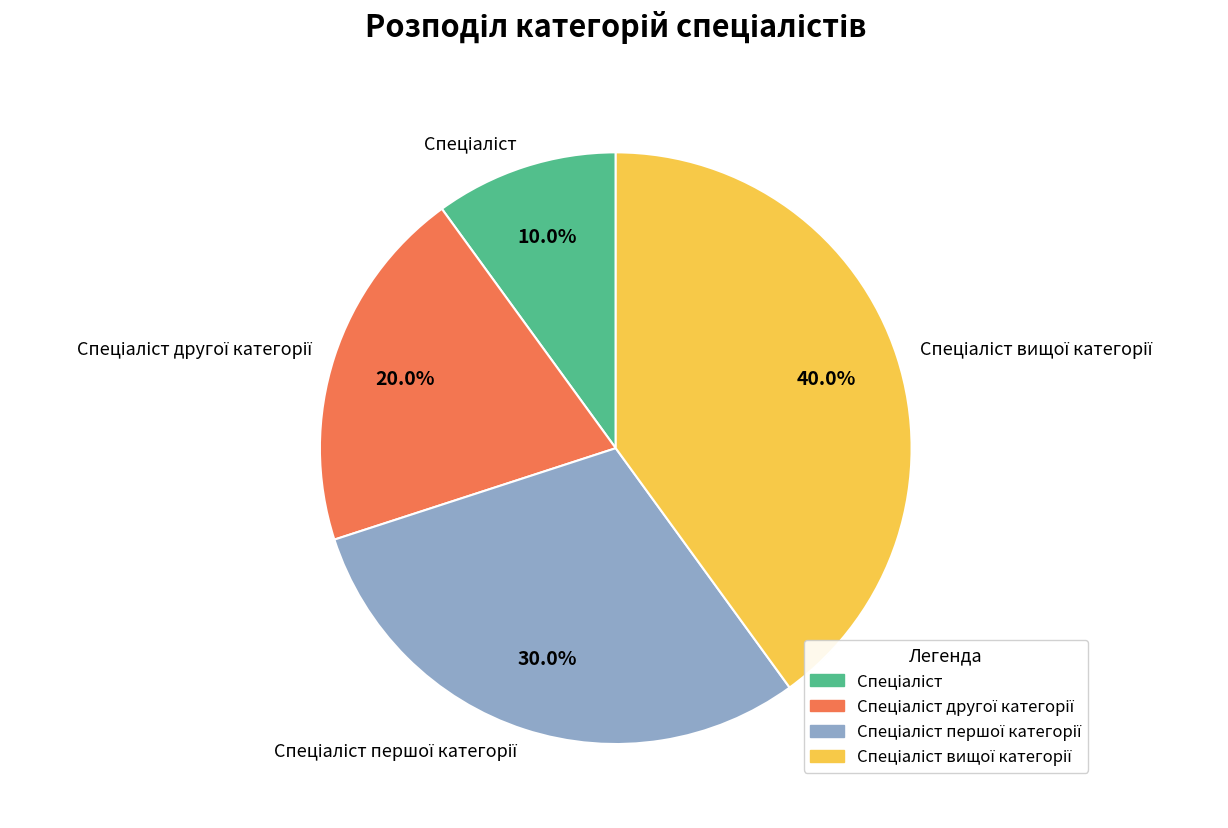

How many segments does this pie chart have?

4